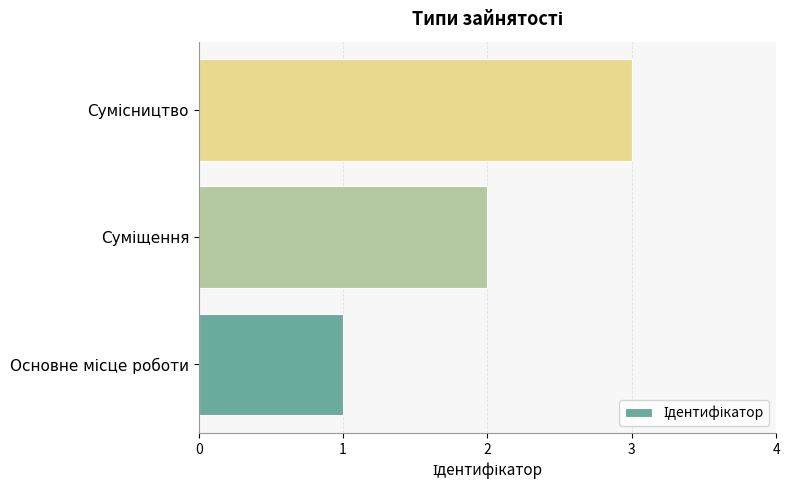

What is the greatest value displayed?

3